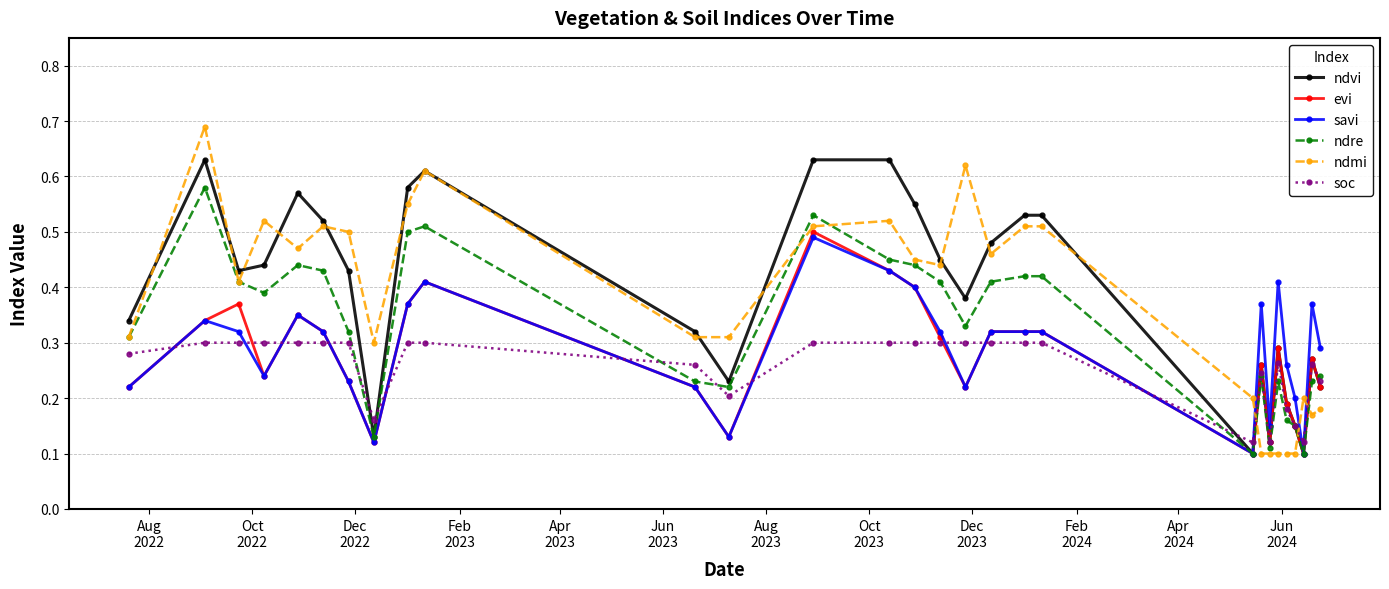

Which series has the widest spread of values?

ndmi